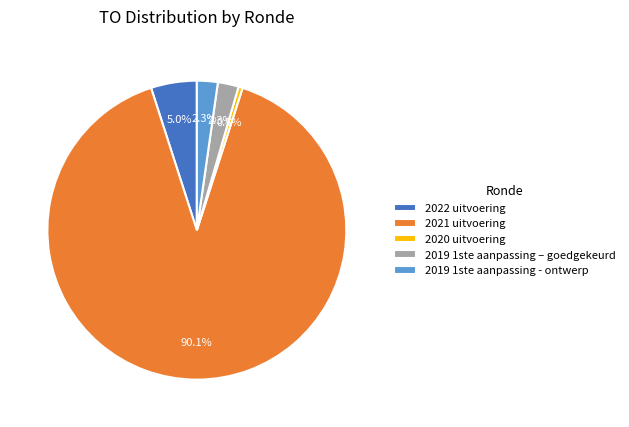

Which slice is the largest?

2021 uitvoering